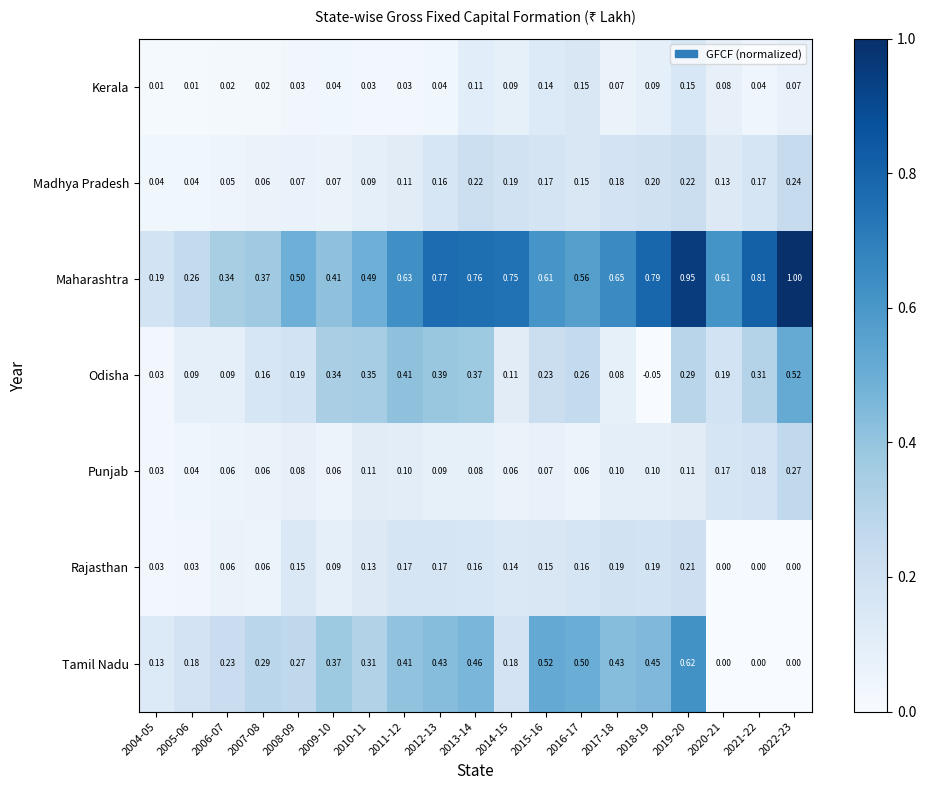

Which series has the largest range (max minus min)?

Maharashtra